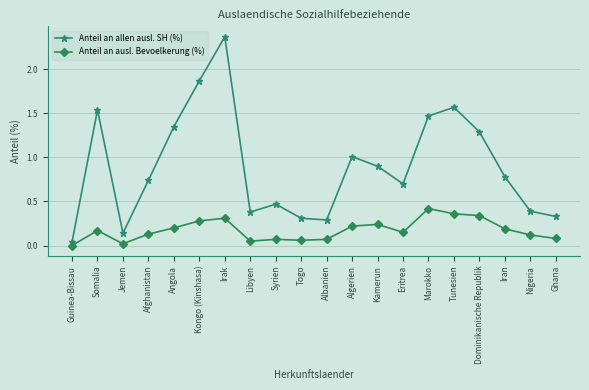

How many lines are shown in the chart?

2